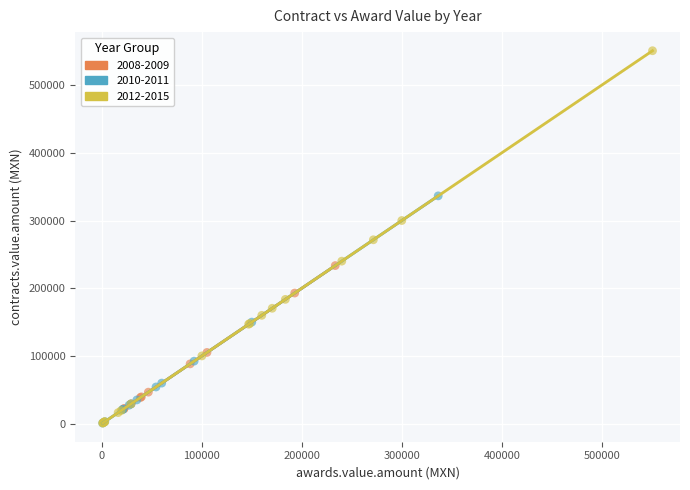

Which series has the largest Y range (max minus min)?

2012-2015